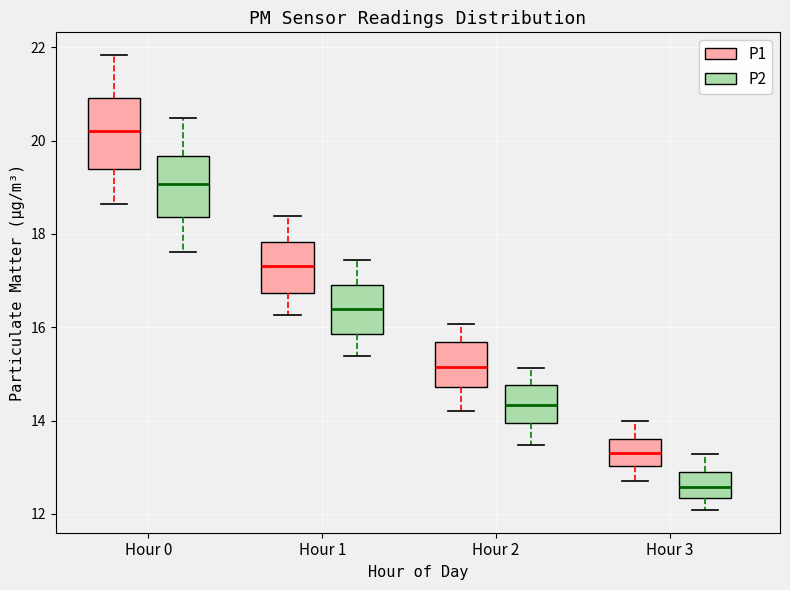

Reading left to right, transcribe this box plot: for each box, give where its median line is, the range the box spans, and where its two whiskers end, as read against the y-axis. The values are not printed on the chart, so give them approximately, as read against the axis.

Hour 0 (P1): median 20.2, box 19.4 to 21.0, whiskers 18.6 to 21.8
Hour 0 (P2): median 19.0, box 18.4 to 19.6, whiskers 17.6 to 20.4
Hour 1 (P1): median 17.4, box 16.8 to 17.8, whiskers 16.2 to 18.4
Hour 1 (P2): median 16.4, box 15.8 to 17.0, whiskers 15.4 to 17.4
Hour 2 (P1): median 15.2, box 14.8 to 15.6, whiskers 14.2 to 16.0
Hour 2 (P2): median 14.4, box 14.0 to 14.8, whiskers 13.4 to 15.2
Hour 3 (P1): median 13.4, box 13.0 to 13.6, whiskers 12.8 to 14.0
Hour 3 (P2): median 12.6, box 12.4 to 12.8, whiskers 12.0 to 13.2